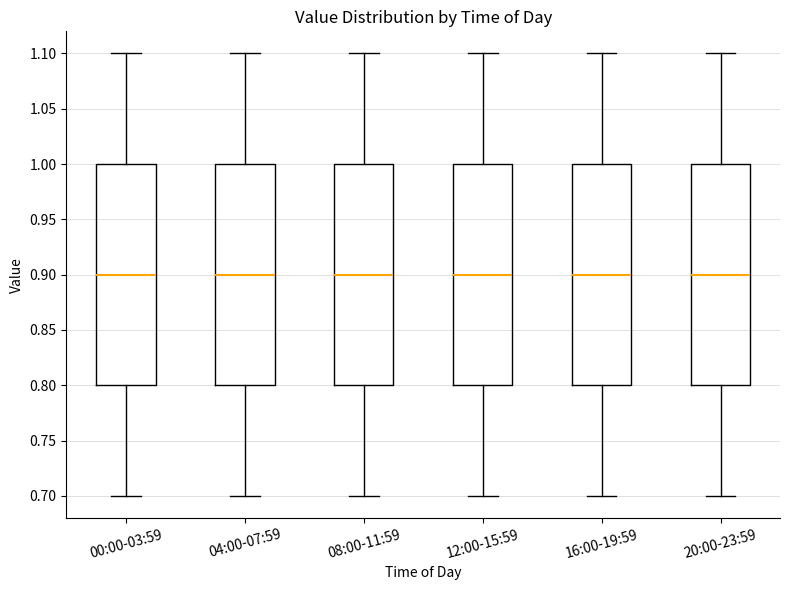

Where is the upper edge of the box for 04:00-07:59 on the y-axis? The values are not printed on the chart, so give them approximately, as read against the axis.

1.0